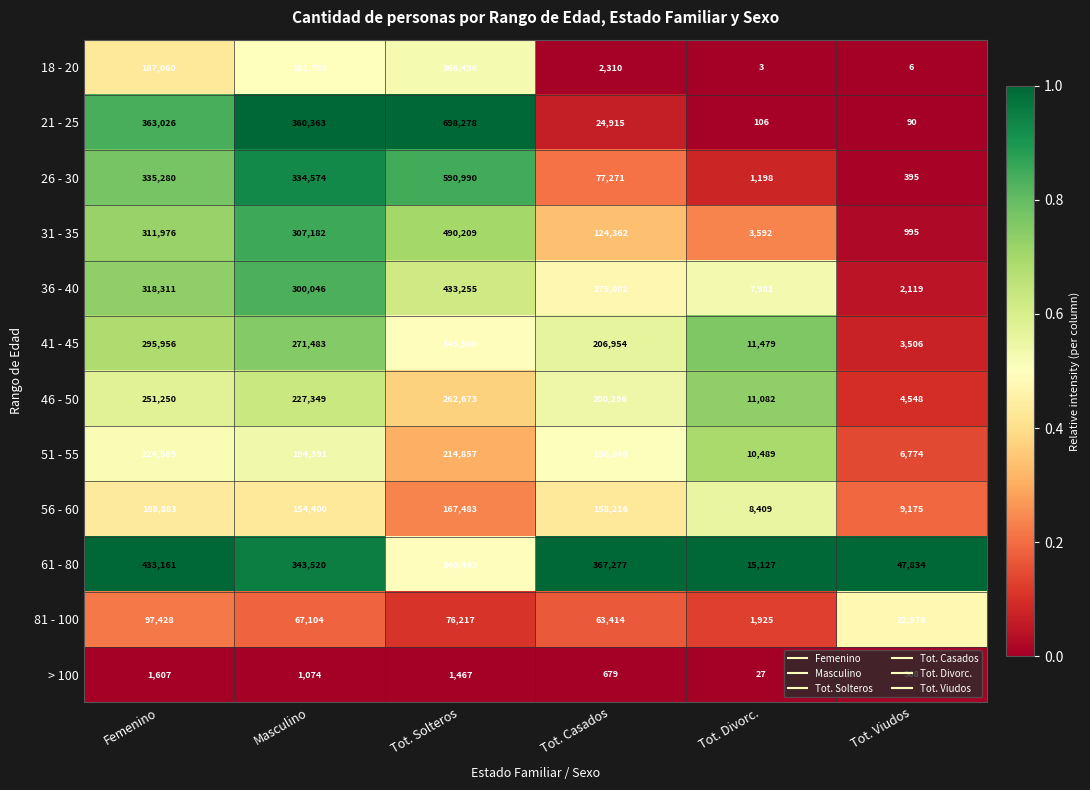

Which series has the widest spread of values?

21 - 25